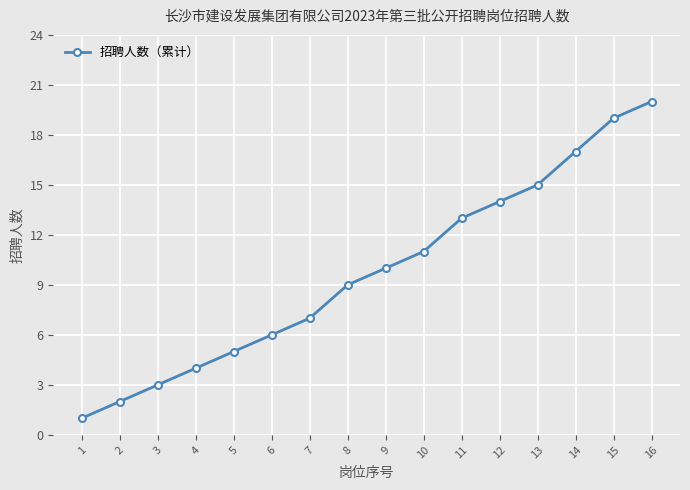

What is the change in value from 10 to 11?

+2